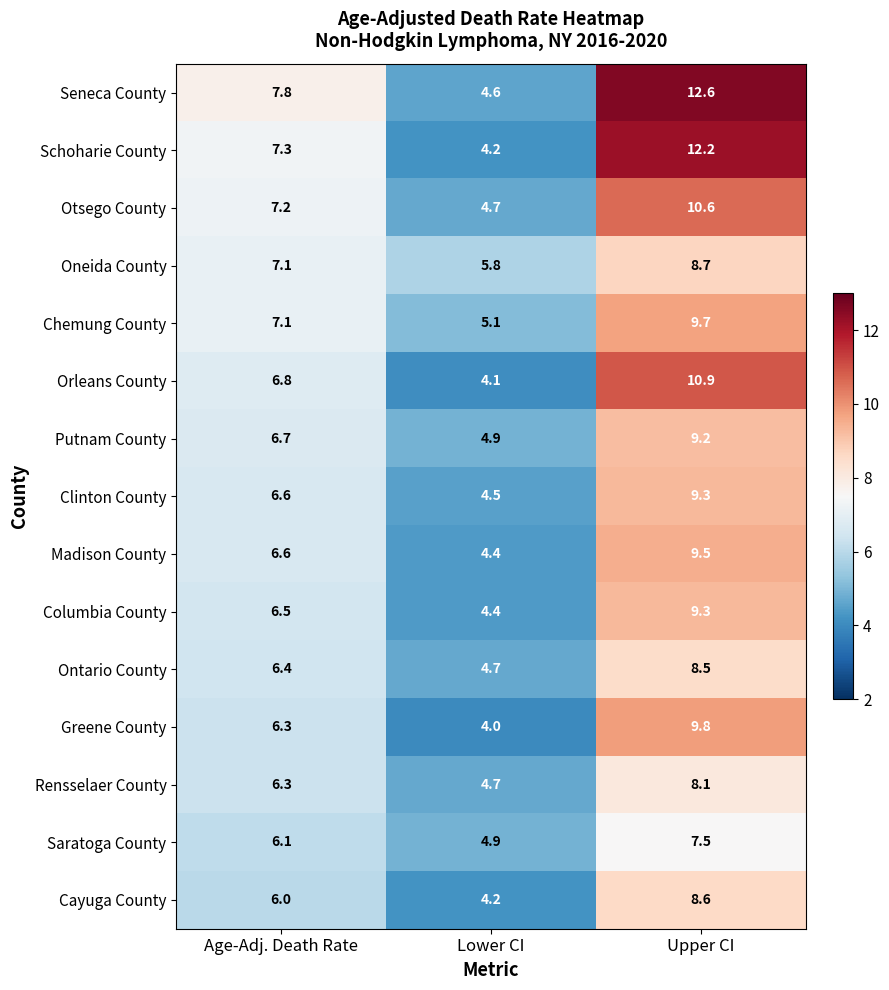

What is the spread (max minus min) of values at Upper CI?

5.1